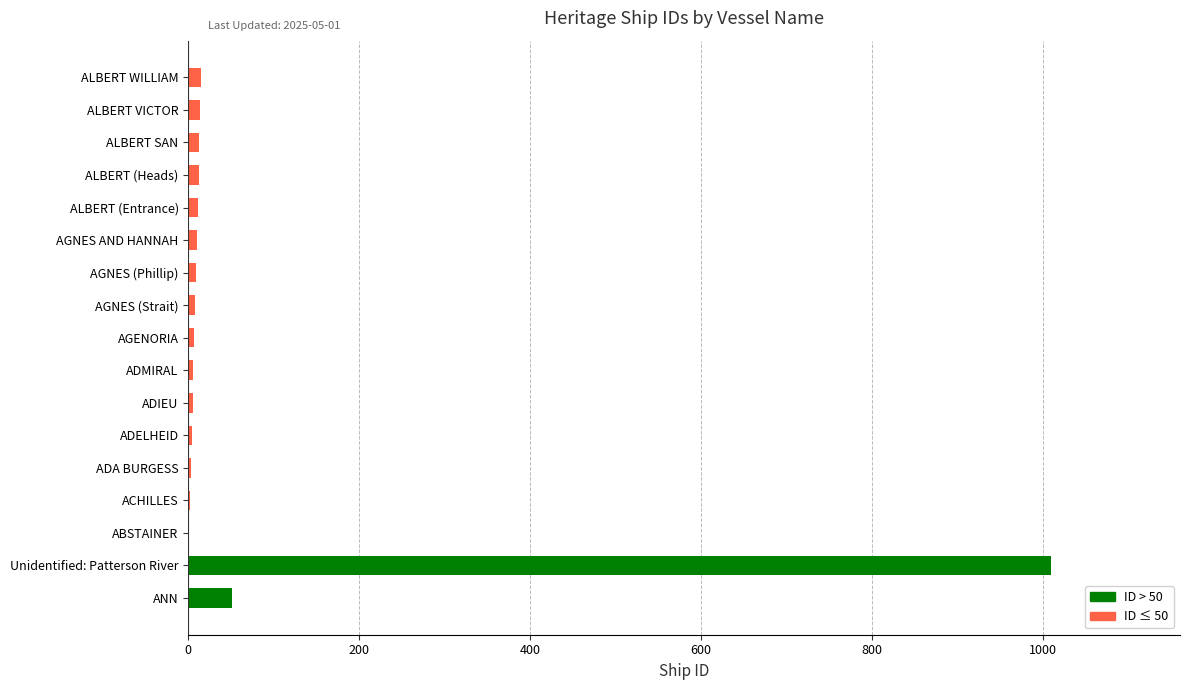

Is it true that the value at Unidentified: Patterson River is 595?

False